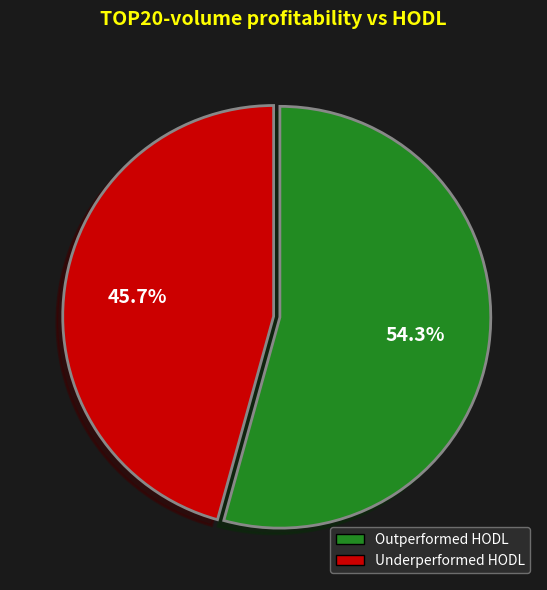

Does any single category account for the majority?

Yes